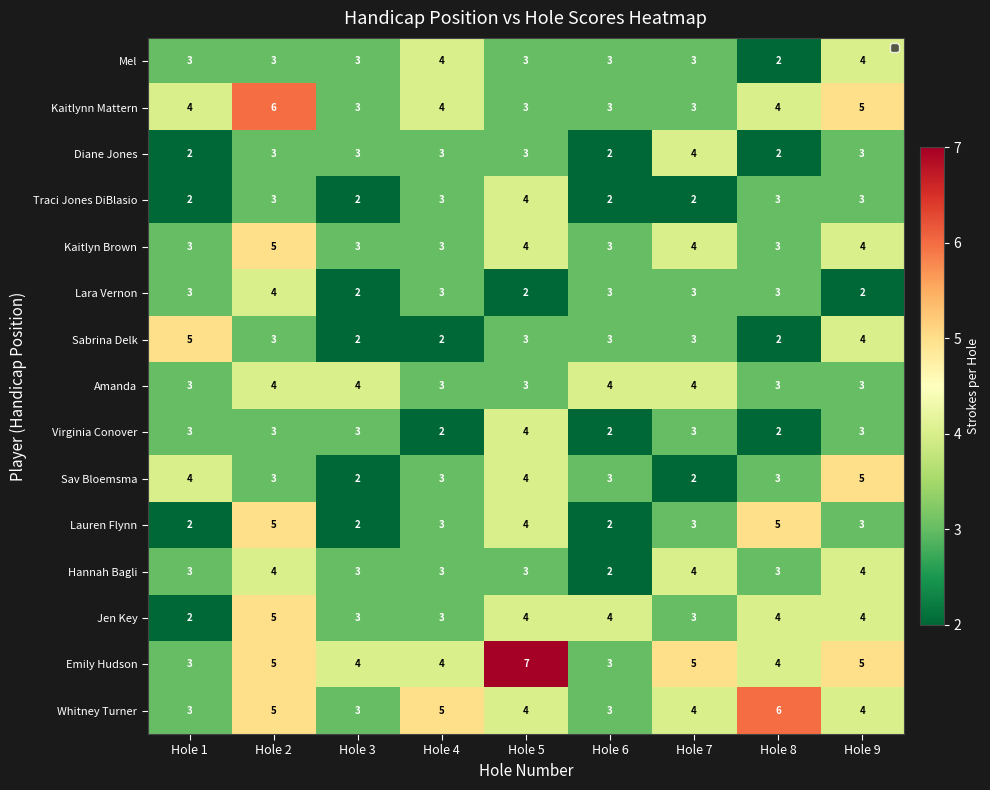

What is the difference between the highest and lowest values at Hole 7?

3